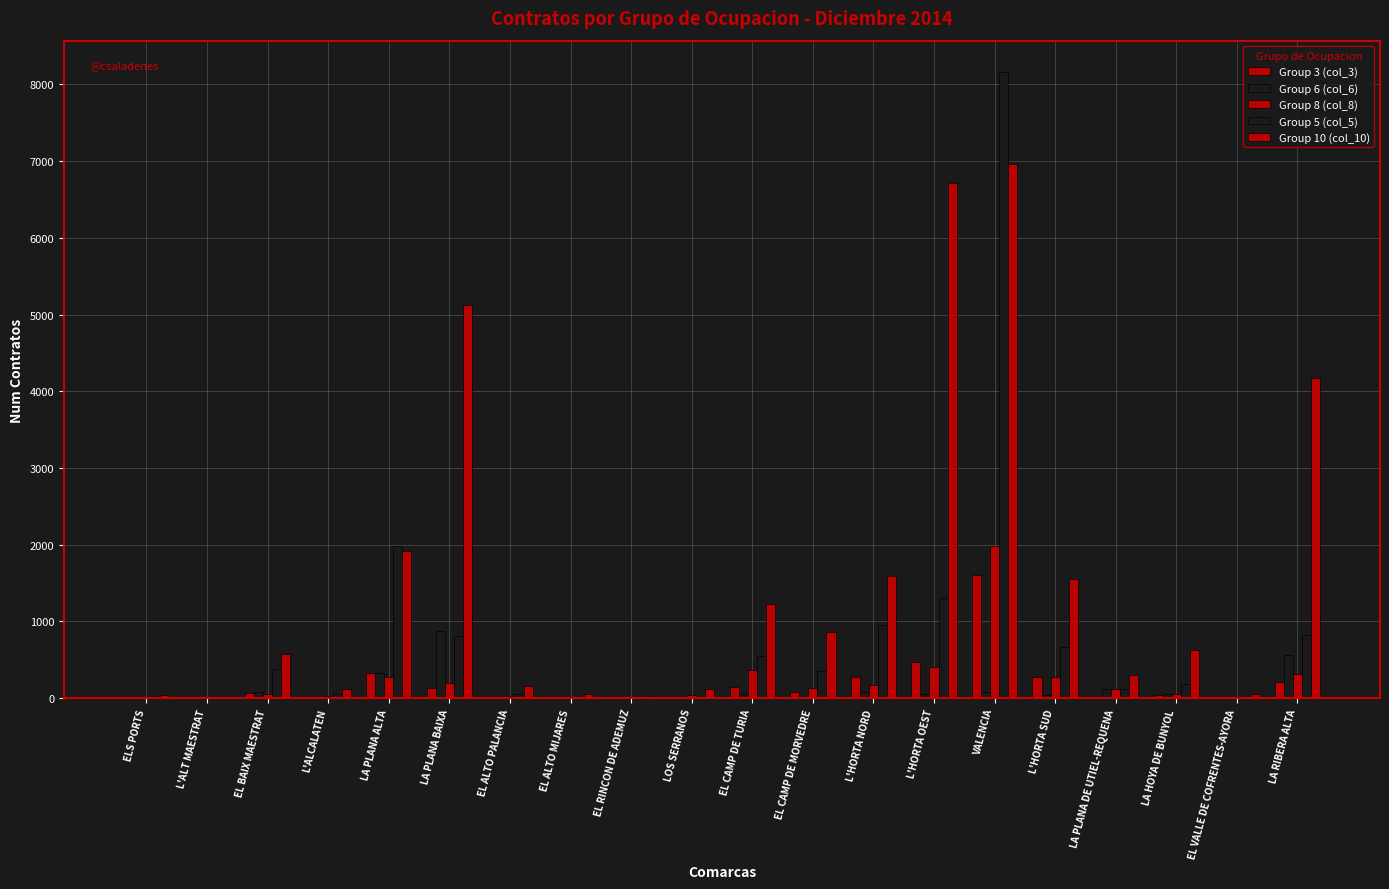

Which series has the largest total across all categories?

Group 10 (col_10)